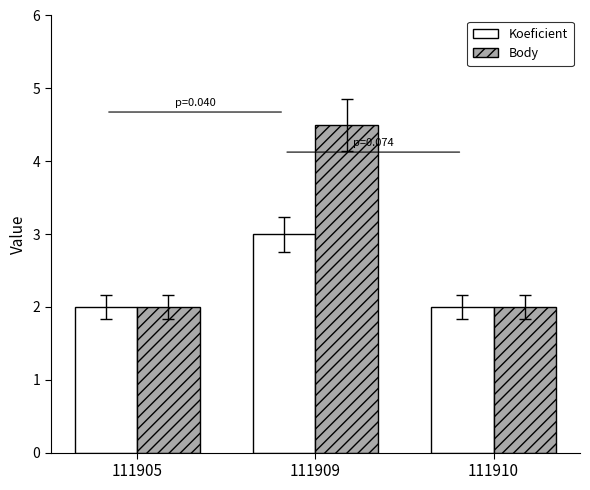

How many Koeficient values are between 2 and 3?

3